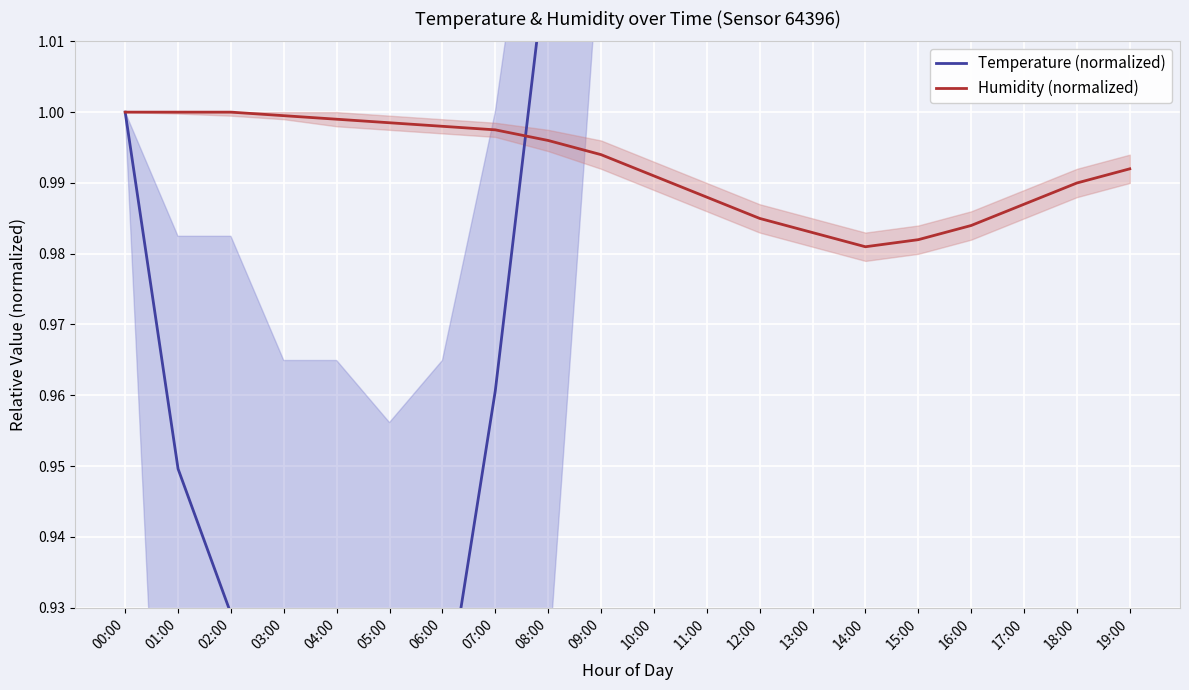

Between 16:00 and 11:00, which is larger?

16:00